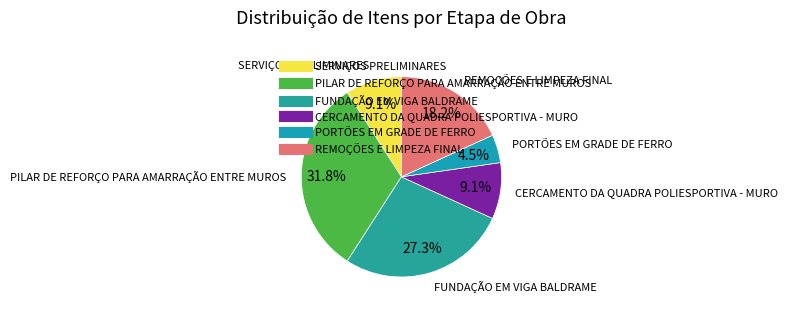

Is it true that PORTÕES EM GRADE DE FERRO is 15% of the pie?

False